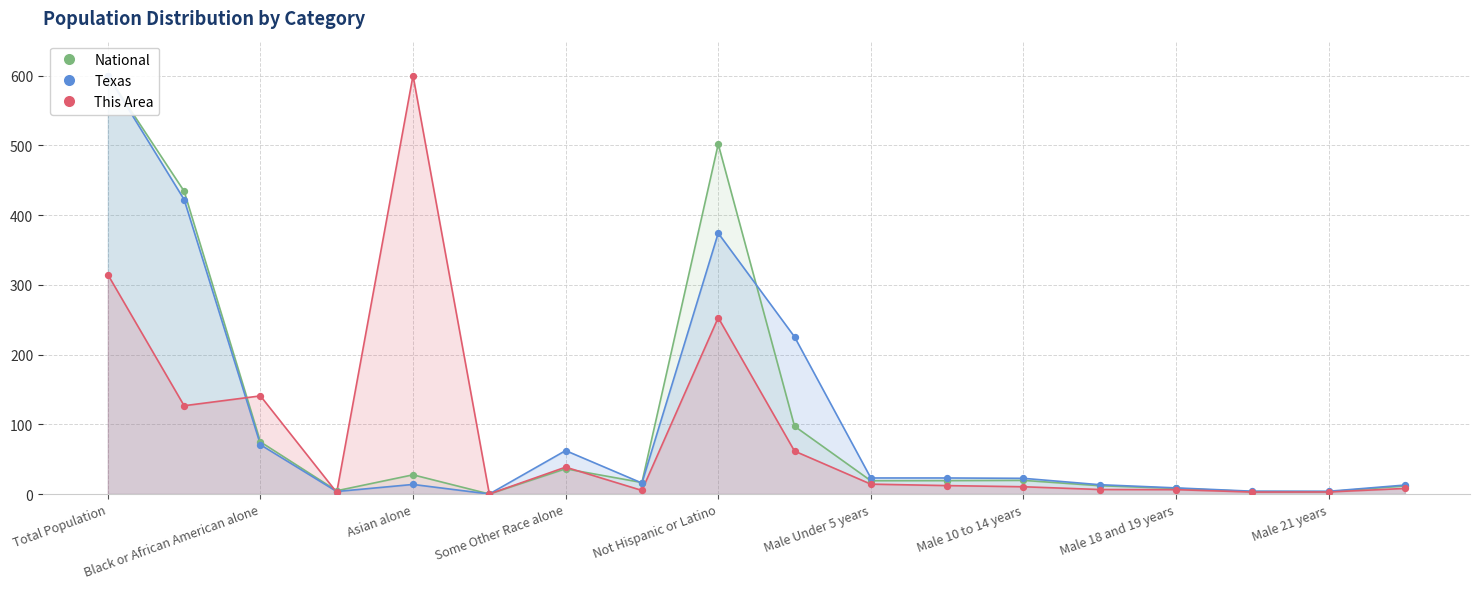

What are all the series names shown in the legend?

National, Texas, This Area